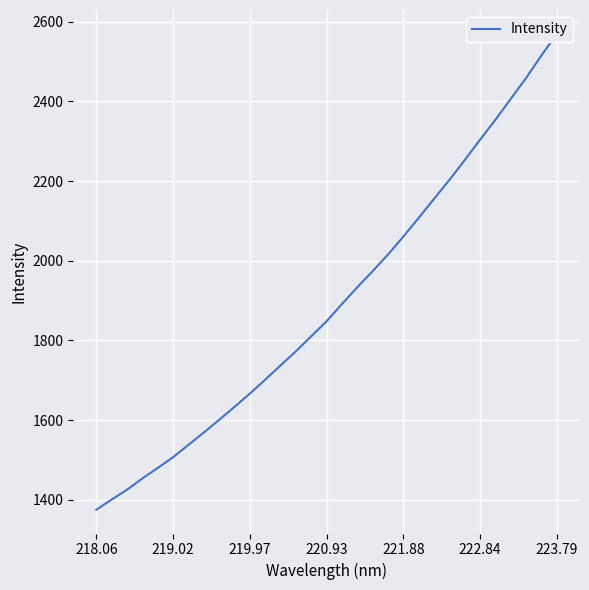

What is the ratio of the value at 30 to the value at 9?

1.6